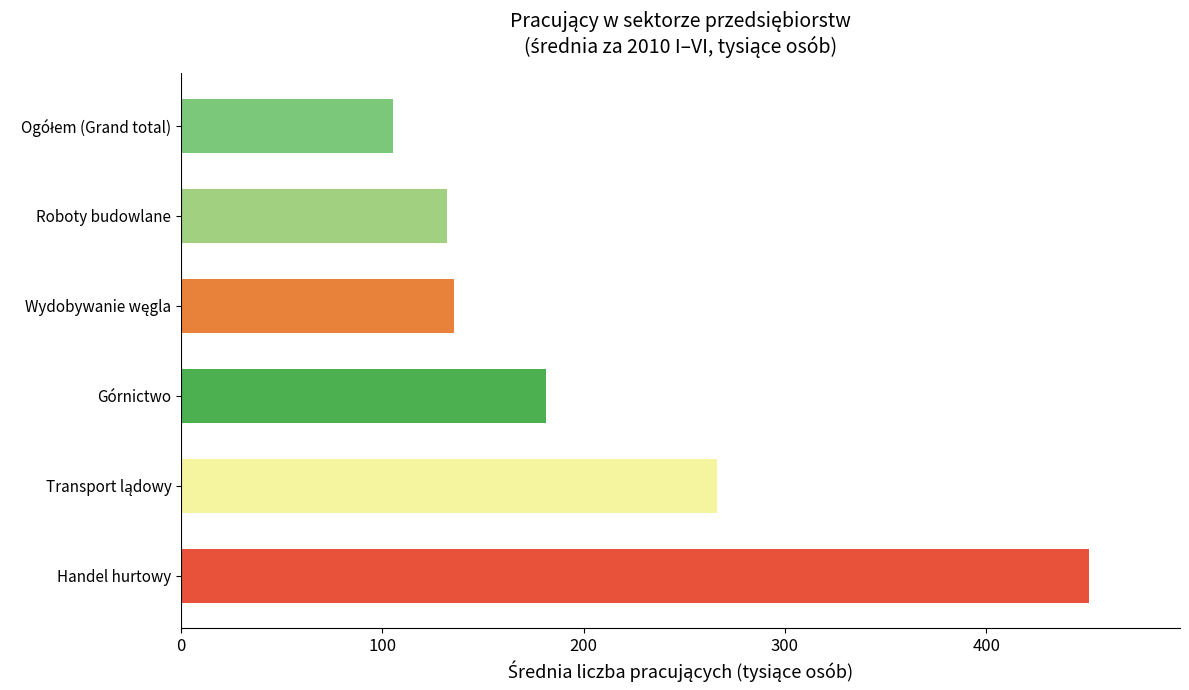

What is the difference between the second highest and minimum values?

160.8